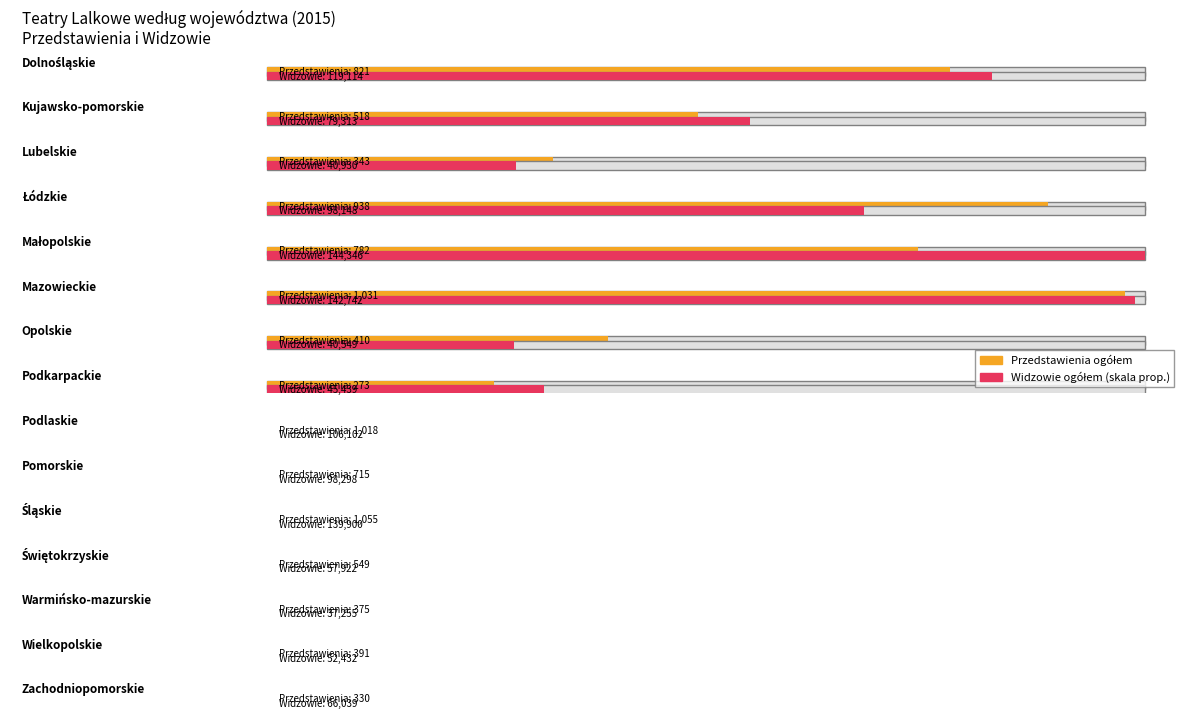

Reading right to left, what are all the values shown in this chart?

Przedstawienia ogółem: 330	391	375	549	1055	715	1018	273	410	1031	782	938	343	518	821
Widzowie ogółem: 66039	52432	37255	57922	139900	98298	106102	45439	40549	142742	144346	98148	40930	79313	119114